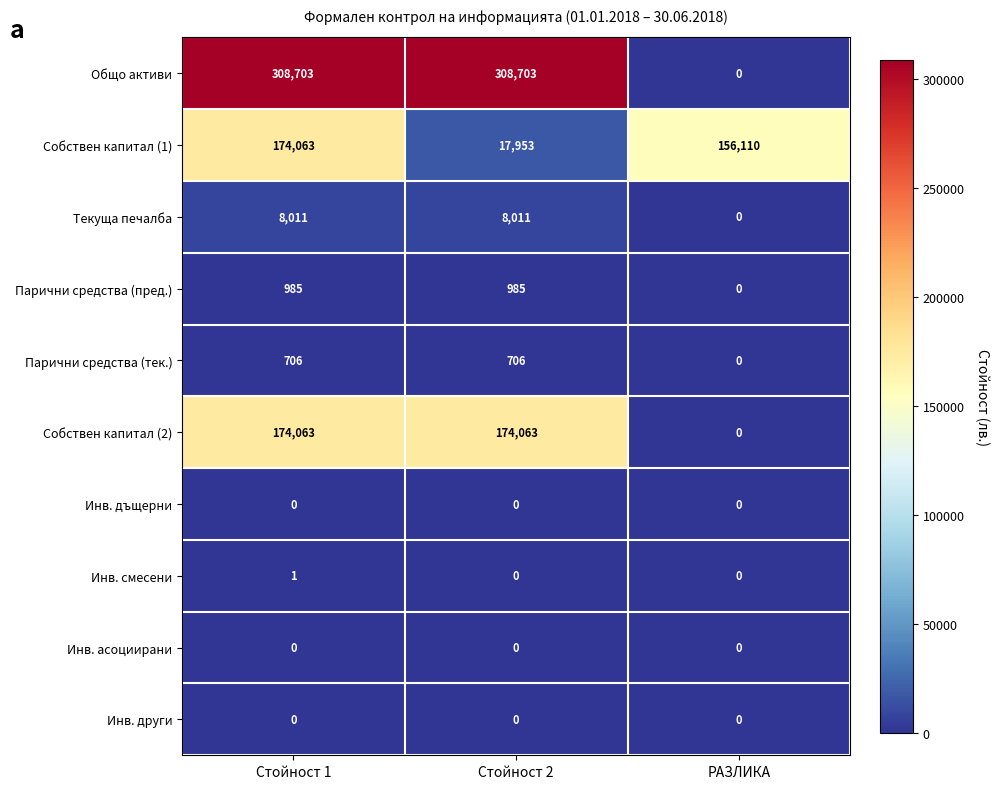

How many series are shown in this chart?

10